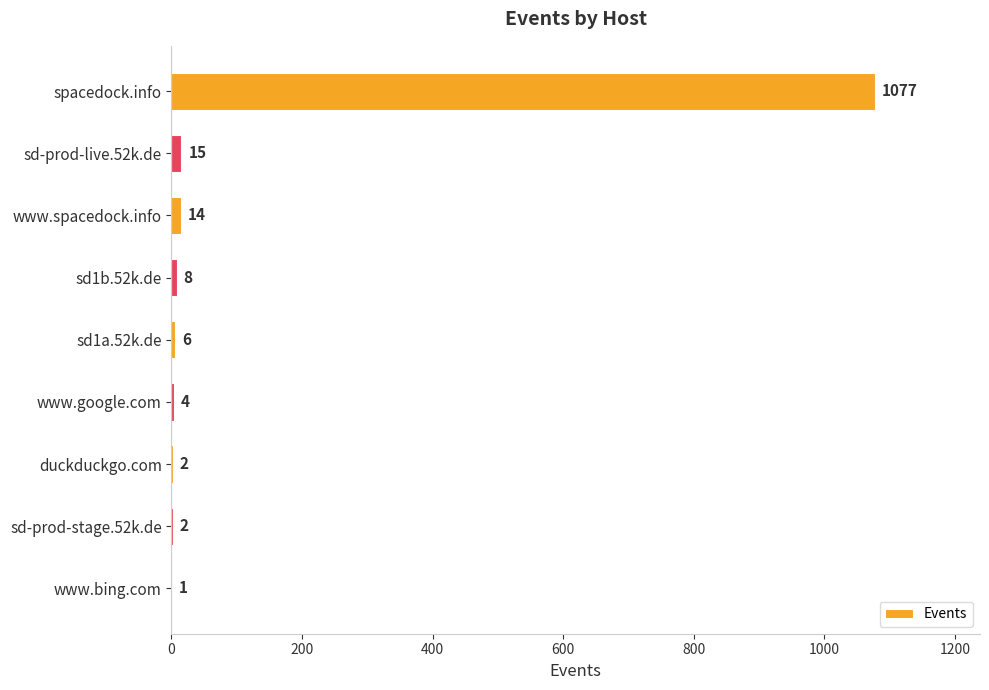

Is it true that the value at sd-prod-live.52k.de is 15?

True